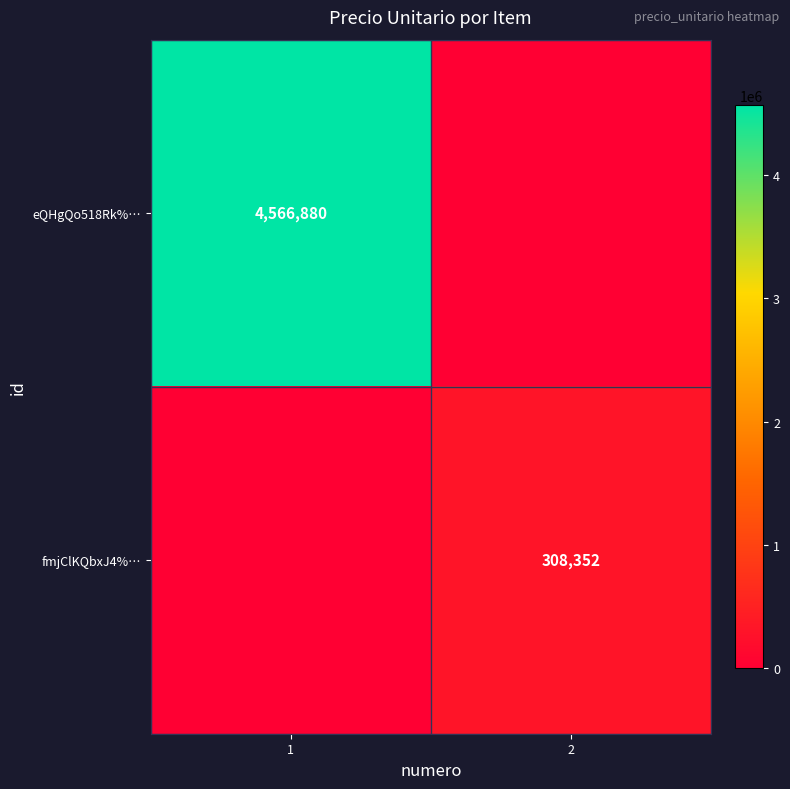

At which category is the sum across all series the highest?

1